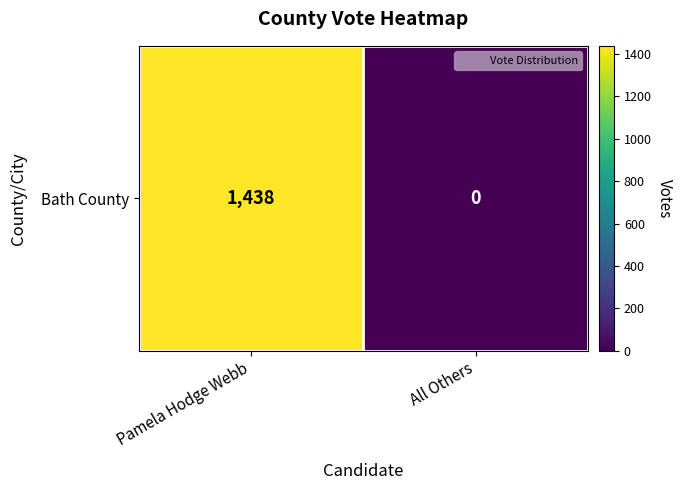

Reading right to left, transcribe all the data shown in this chart.

All Others=0	Pamela Hodge Webb=1438